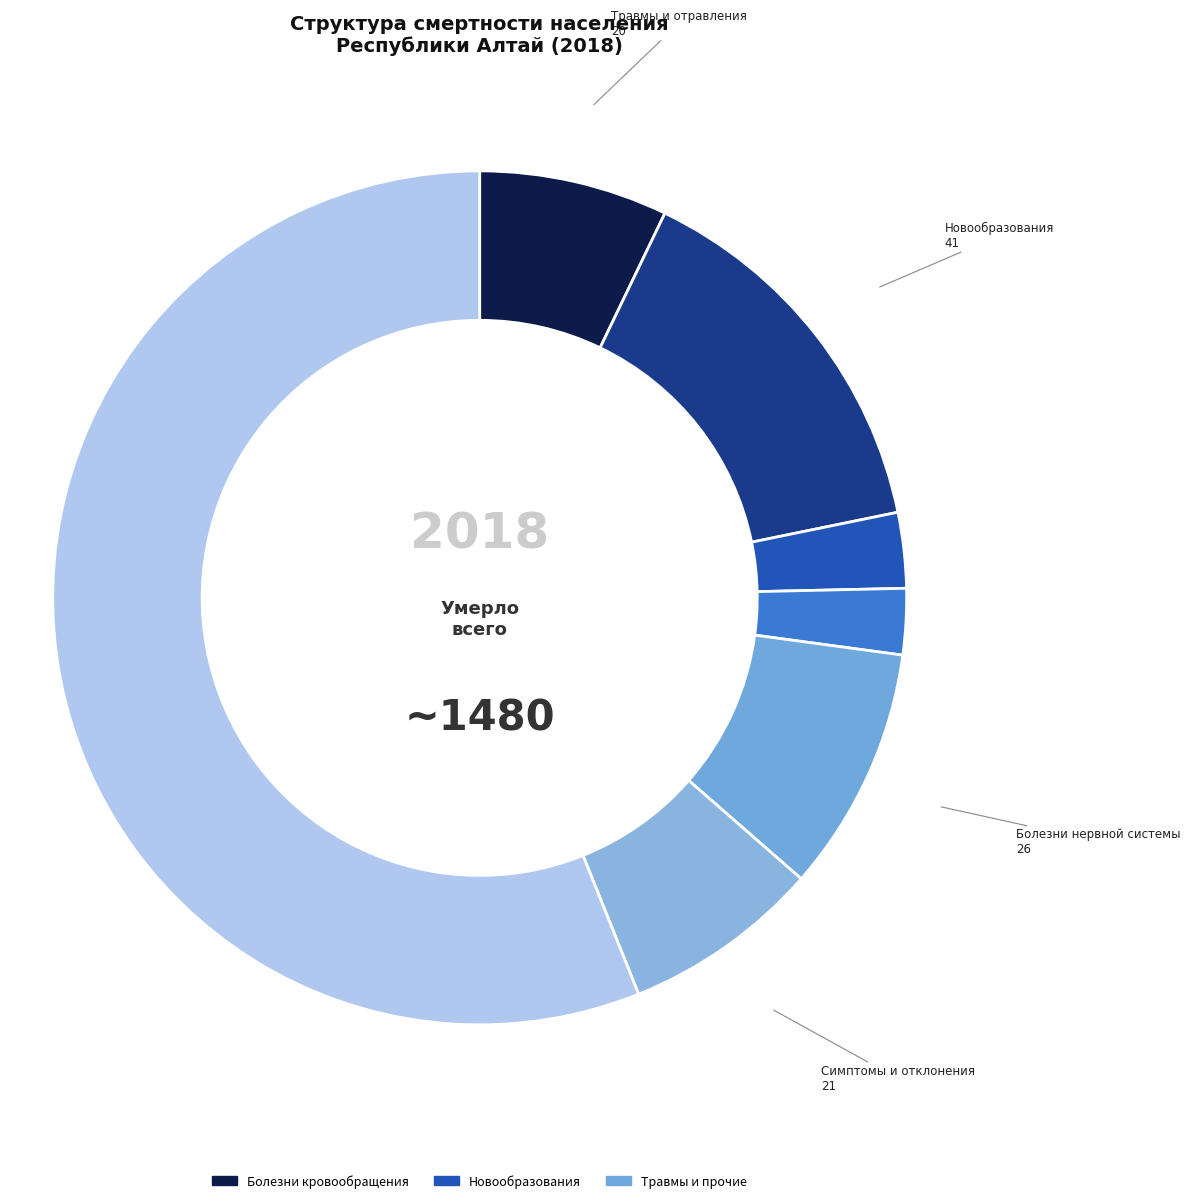

Do Болезни органов пищеварения and Болезни кровообращения together represent more than half of the pie?

Yes